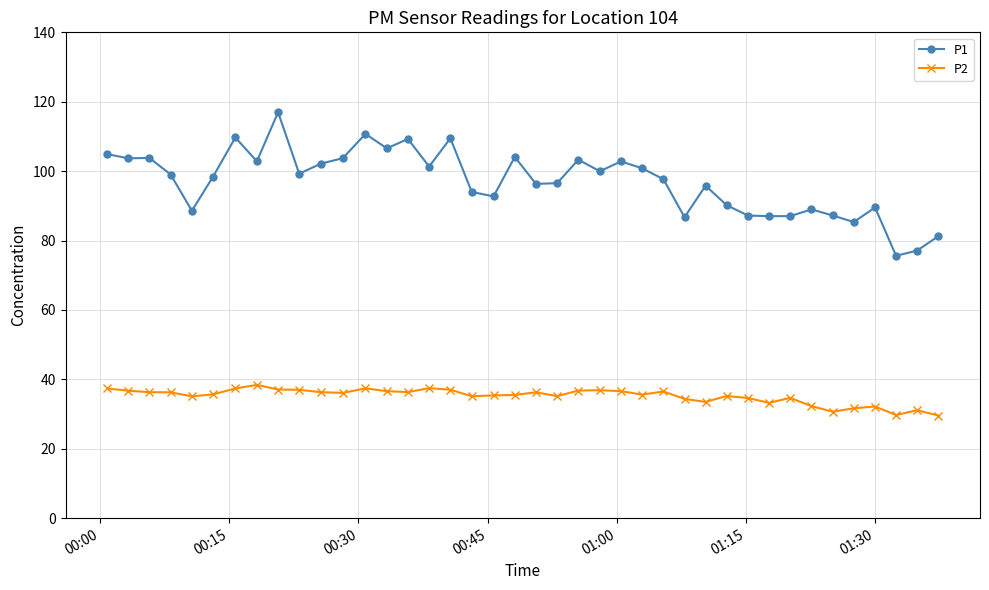

List the series in order of their peak value, highest first.

P1, P2